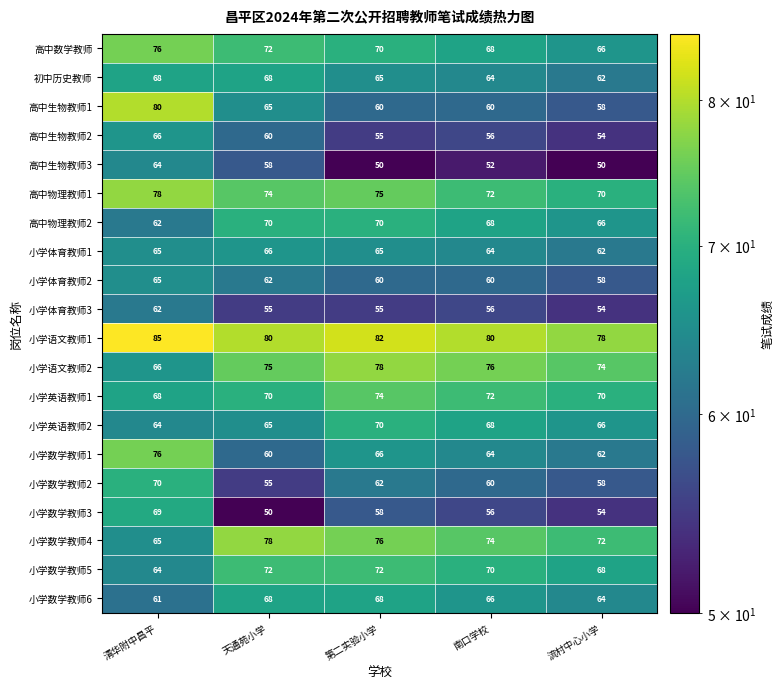

The value of 小学数学教师1 at 清华附中昌平 is 76. True or false?

True